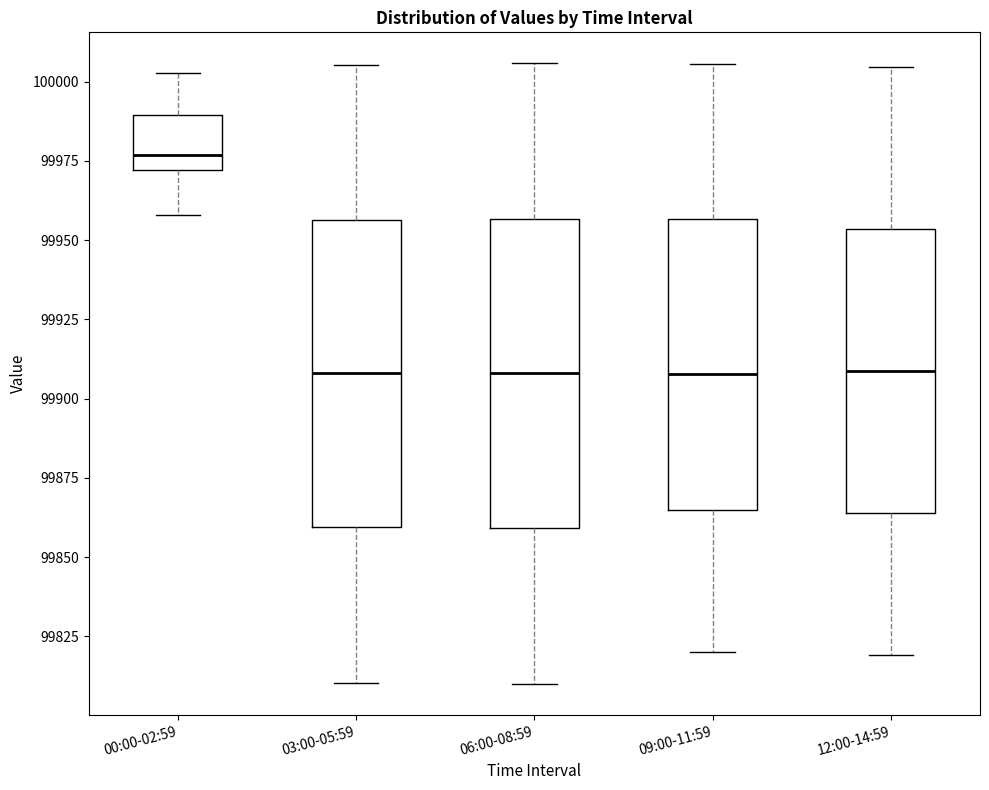

Reading left to right, transcribe this box plot: for each box, give where its median line is, the range the box spans, and where its two whiskers end, as read against the y-axis. The values are not printed on the chart, so give them approximately, as read against the axis.

00:00-02:59: median 99975, box 99970 to 99990, whiskers 99960 to 100005
03:00-05:59: median 99910, box 99860 to 99955, whiskers 99810 to 100005
06:00-08:59: median 99910, box 99860 to 99955, whiskers 99810 to 100005
09:00-11:59: median 99910, box 99865 to 99955, whiskers 99820 to 100005
12:00-14:59: median 99910, box 99865 to 99955, whiskers 99820 to 100005